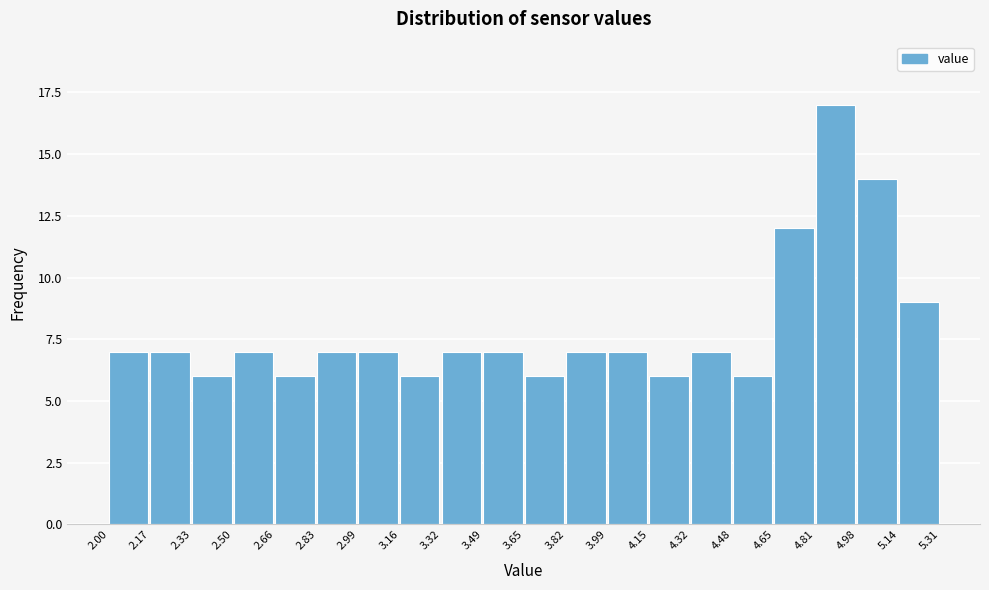

Reading left to right, list every bar in this chart as the range it spans on the x-axis followed by its height. The values are not printed on the chart, so give them approximately, as read against the axis.

2.00 to 2.17: 7
2.17 to 2.33: 7
2.33 to 2.50: 6
2.50 to 2.66: 7
2.66 to 2.83: 6
2.83 to 2.99: 7
2.99 to 3.16: 7
3.16 to 3.32: 6
3.32 to 3.49: 7
3.49 to 3.65: 7
3.65 to 3.82: 6
3.82 to 3.99: 7
3.99 to 4.15: 7
4.15 to 4.32: 6
4.32 to 4.48: 7
4.48 to 4.65: 6
4.65 to 4.81: 12
4.81 to 4.98: 17
4.98 to 5.14: 14
5.14 to 5.31: 9